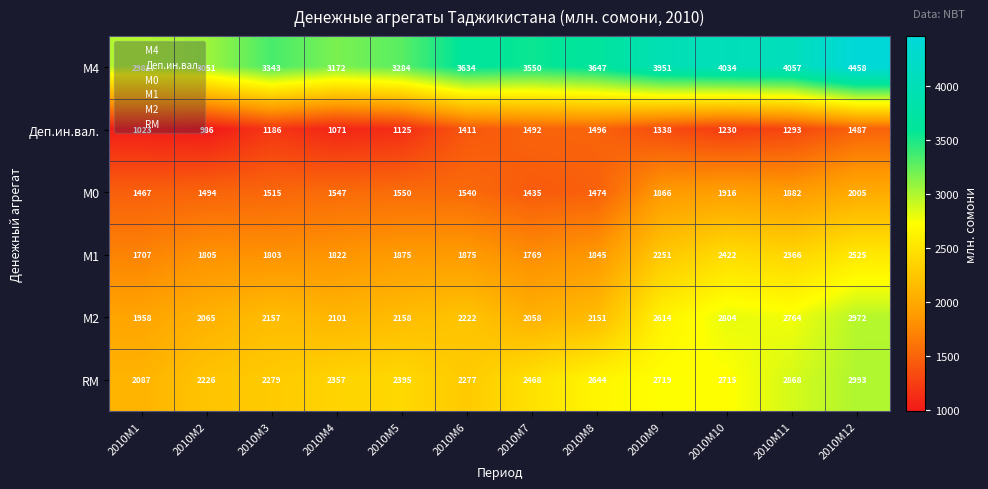

Which series has the widest spread of values?

М4